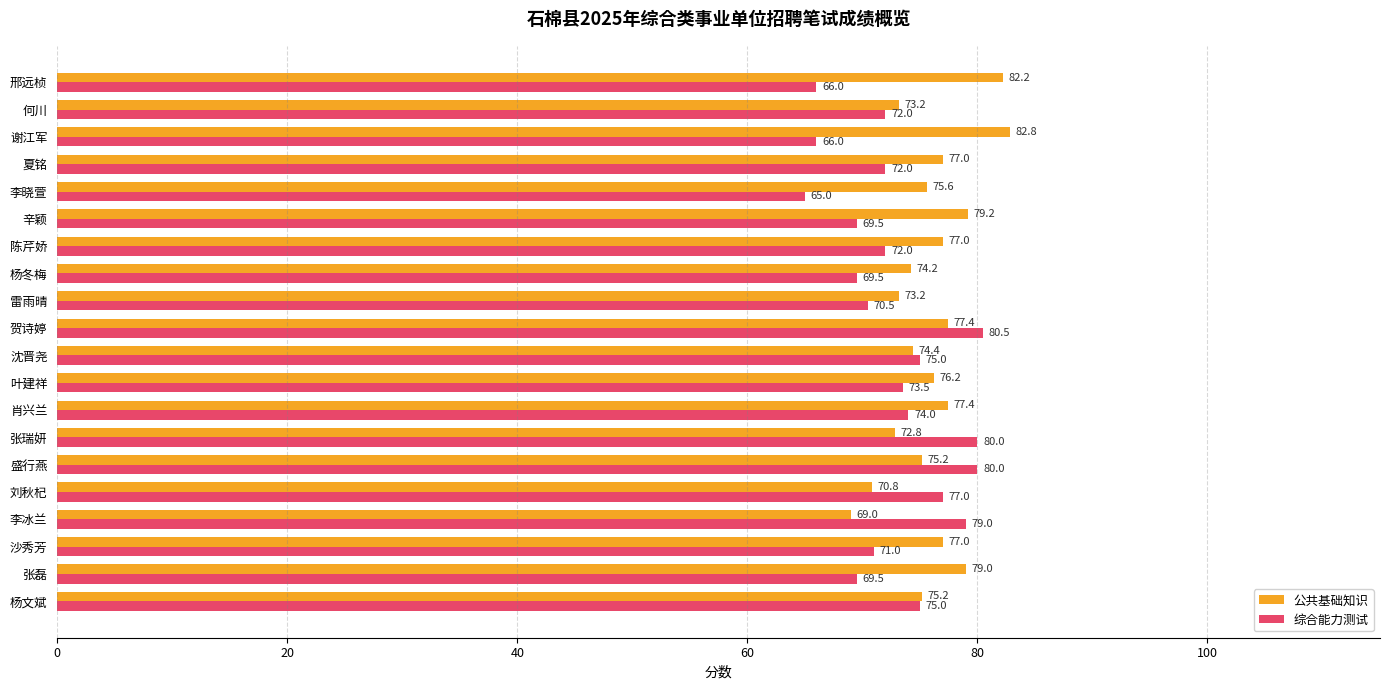

The value of 综合能力测试 at 杨文斌 is 106.7. True or false?

False